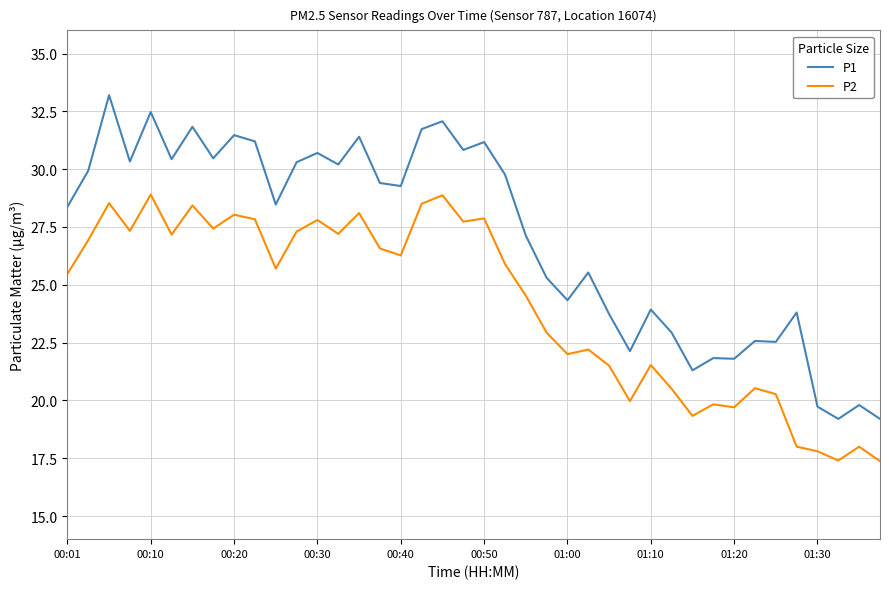

What are all the series names shown in the legend?

P1, P2